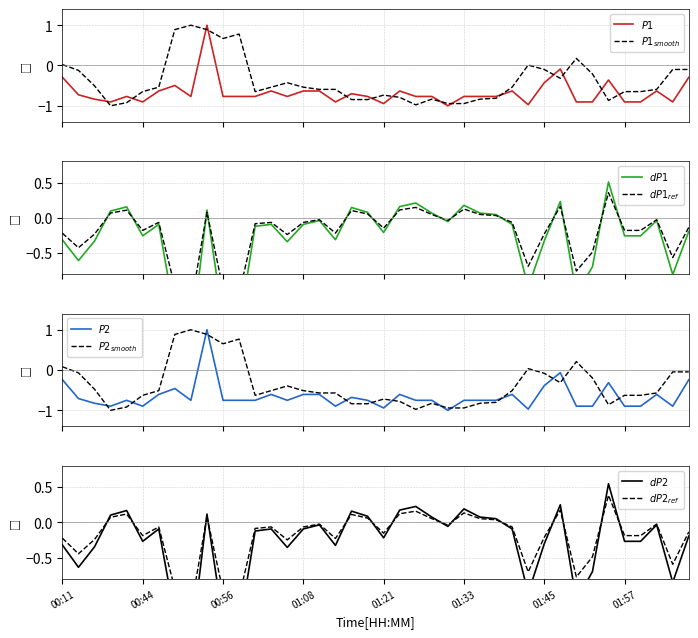

At which category does P2 reach its first local peak?

4